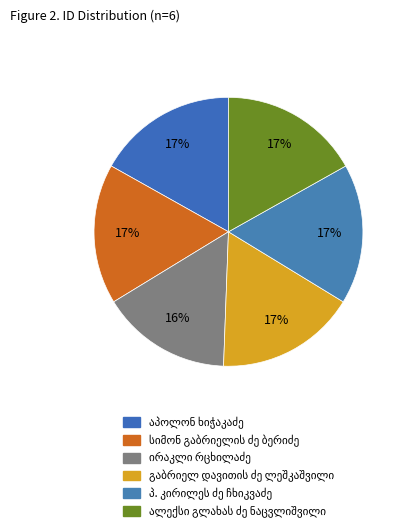

How many segments does this pie chart have?

6